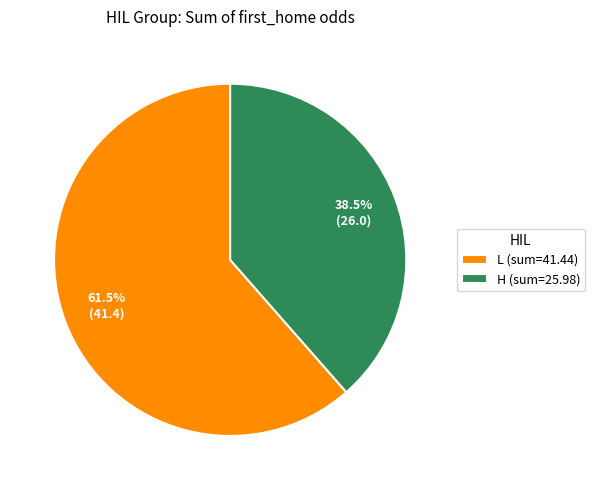

Rank the categories by value from lowest to highest.

H (sum=25.98), L (sum=41.44)